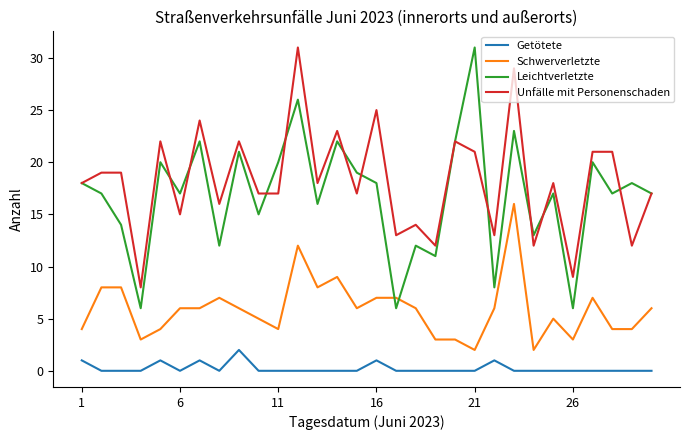

Which series has the widest spread of values?

Leichtverletzte